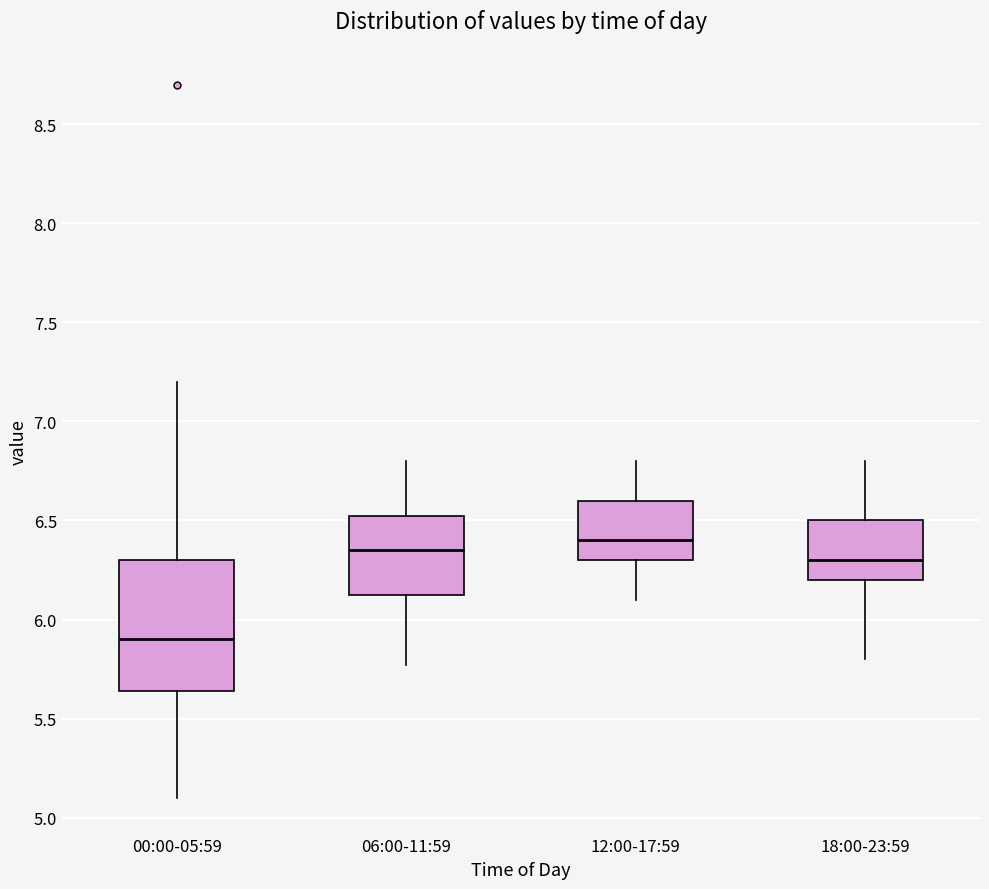

Which box's median line is the highest?

12:00-17:59